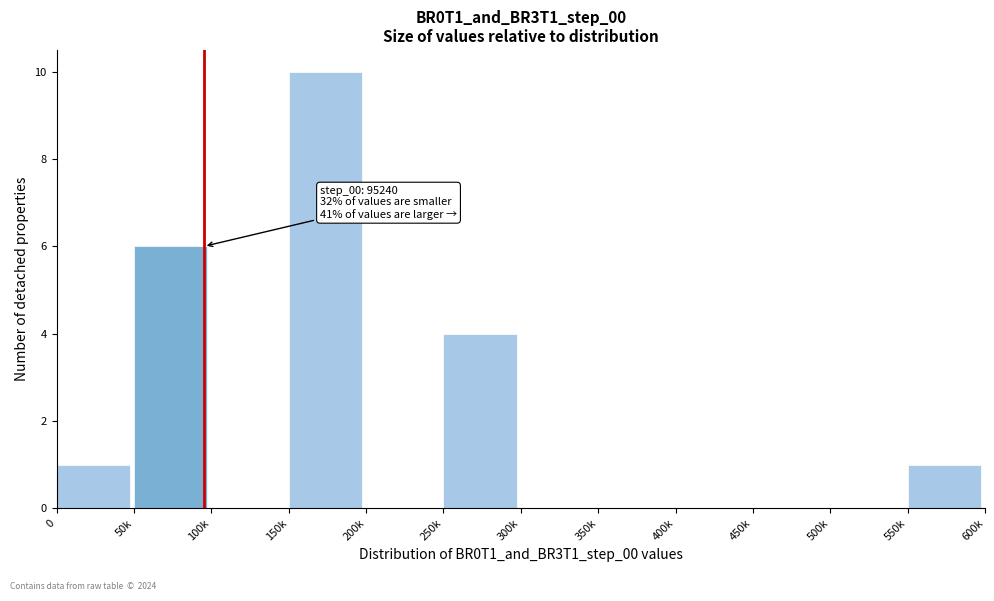

Reading left to right, transcribe all the data shown in this chart.

0=1	50k=6	100k=0	150k=10	200k=0	250k=4	300k=0	350k=0	400k=0	450k=0	500k=0	550k=1